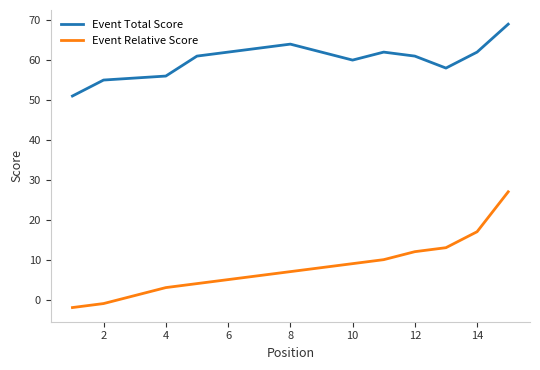

What is the maximum value shown in the chart?

69